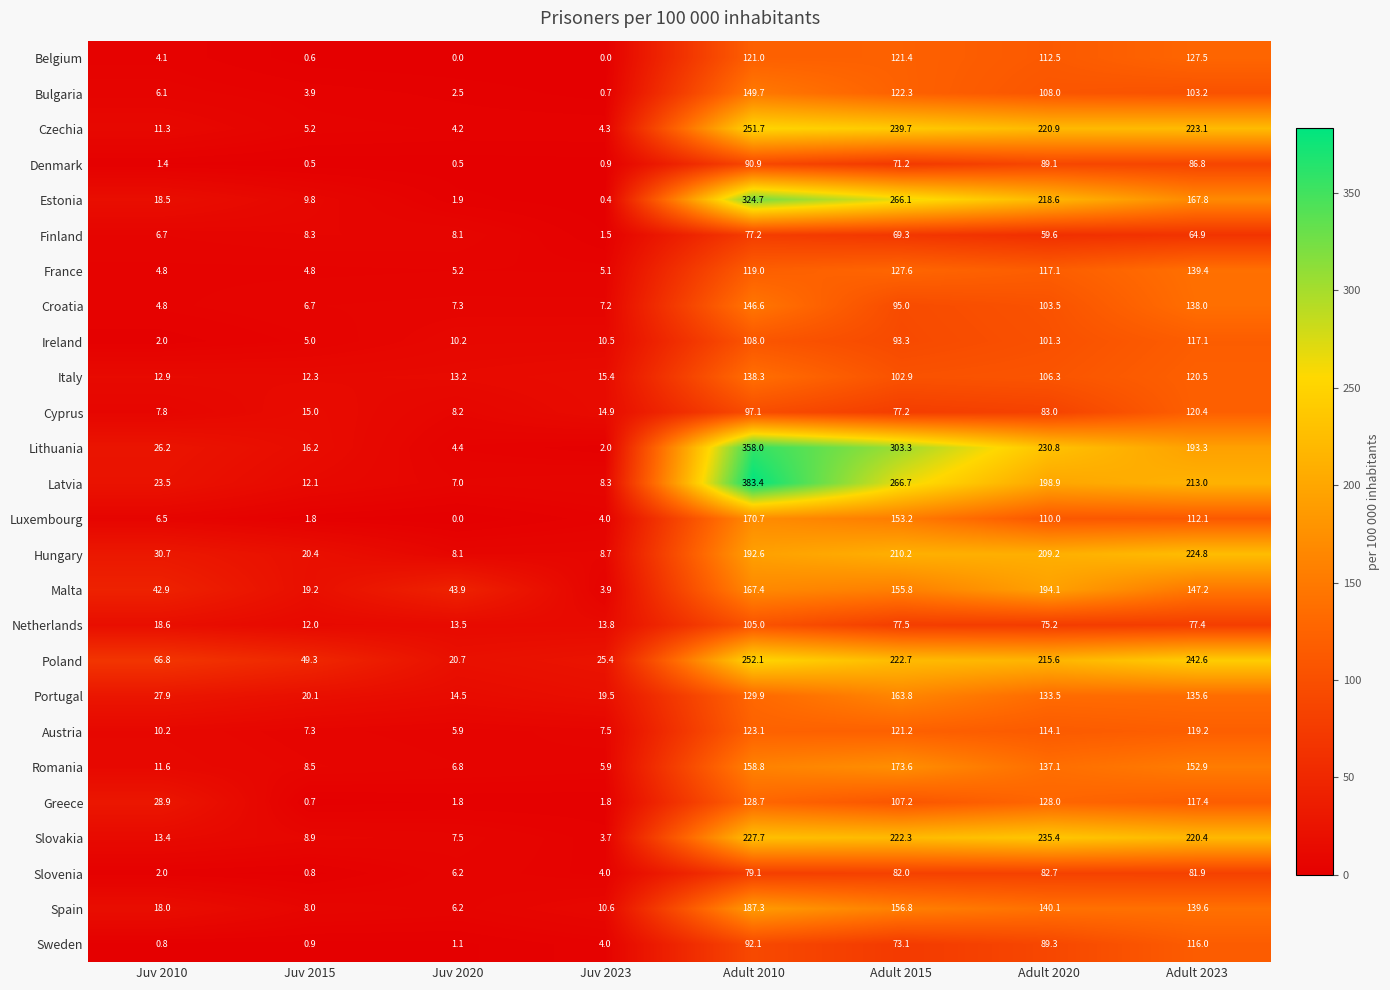

At which label does France first exceed 117?

Adult 2010